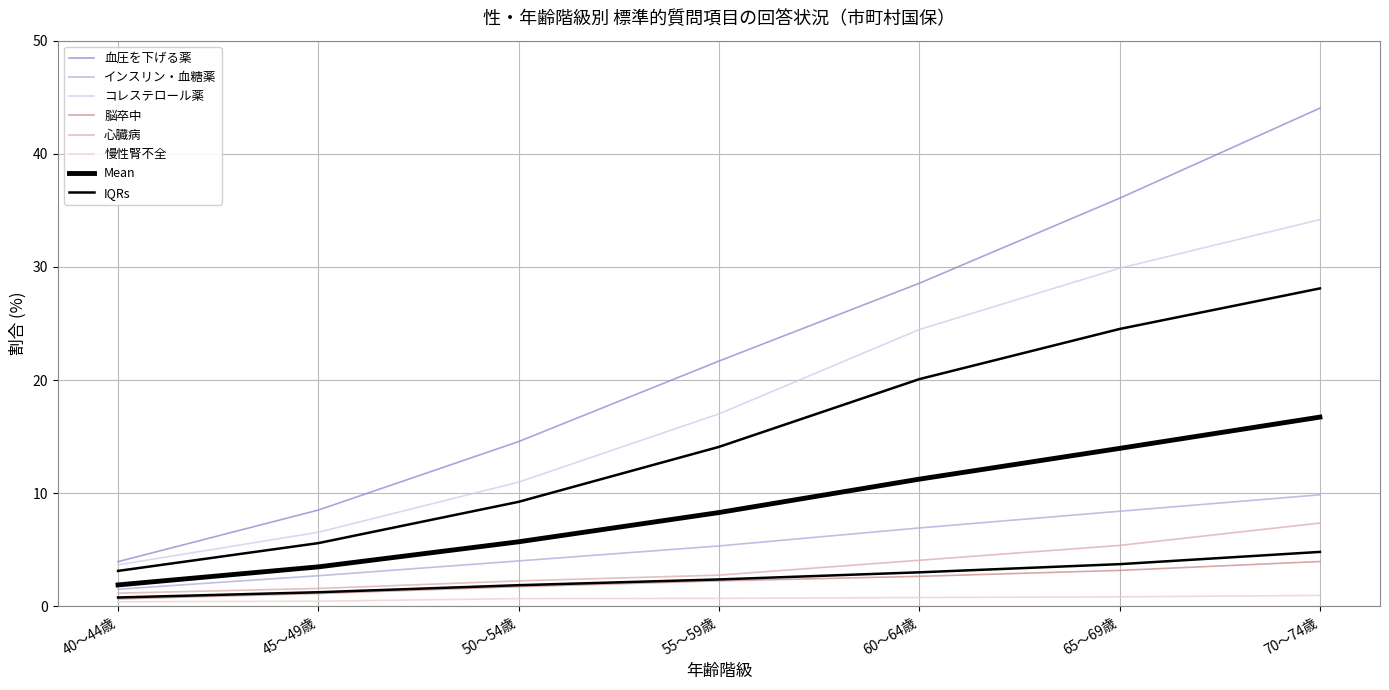

What position from the right is 70～74歳?

1